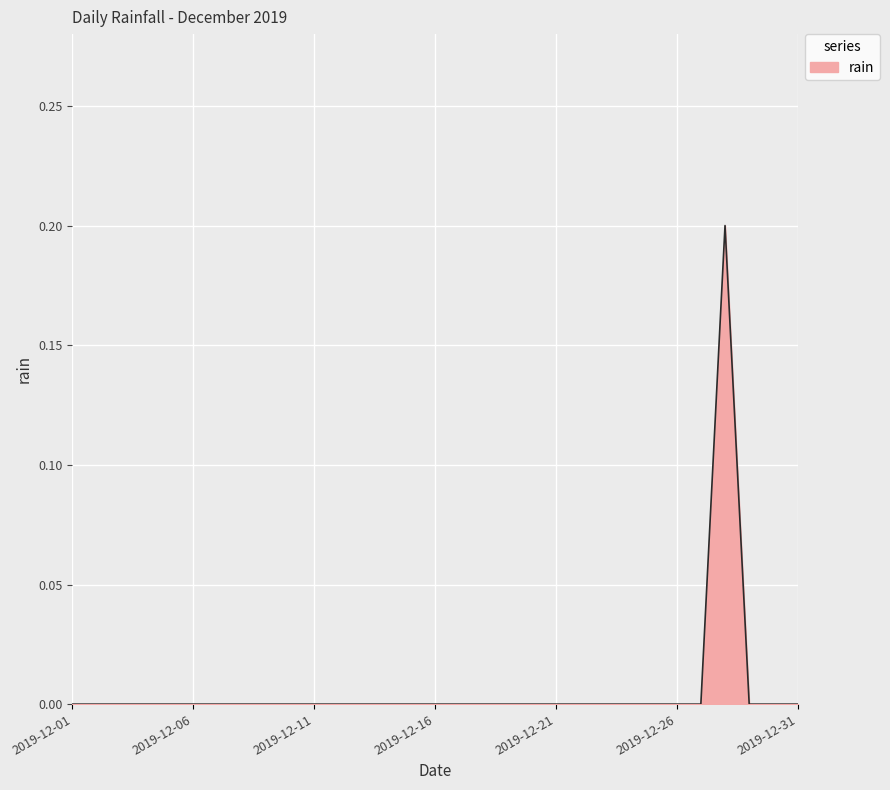

Which label corresponds to the smallest value in the chart?

2019-12-01